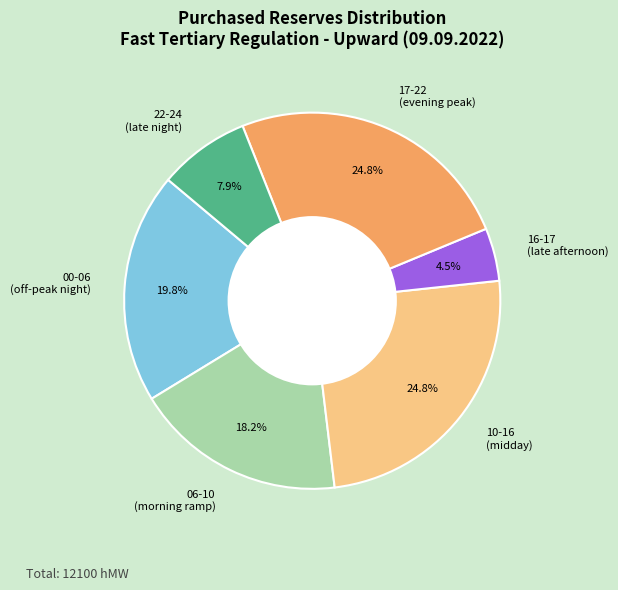

Which has a higher value, 17-22 (evening peak) or 00-06 (off-peak night)?

17-22 (evening peak)